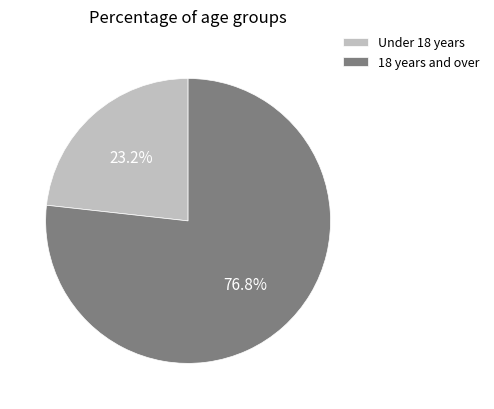

What is the ratio of the value at 18 years and over to the value at Under 18 years?

3.3